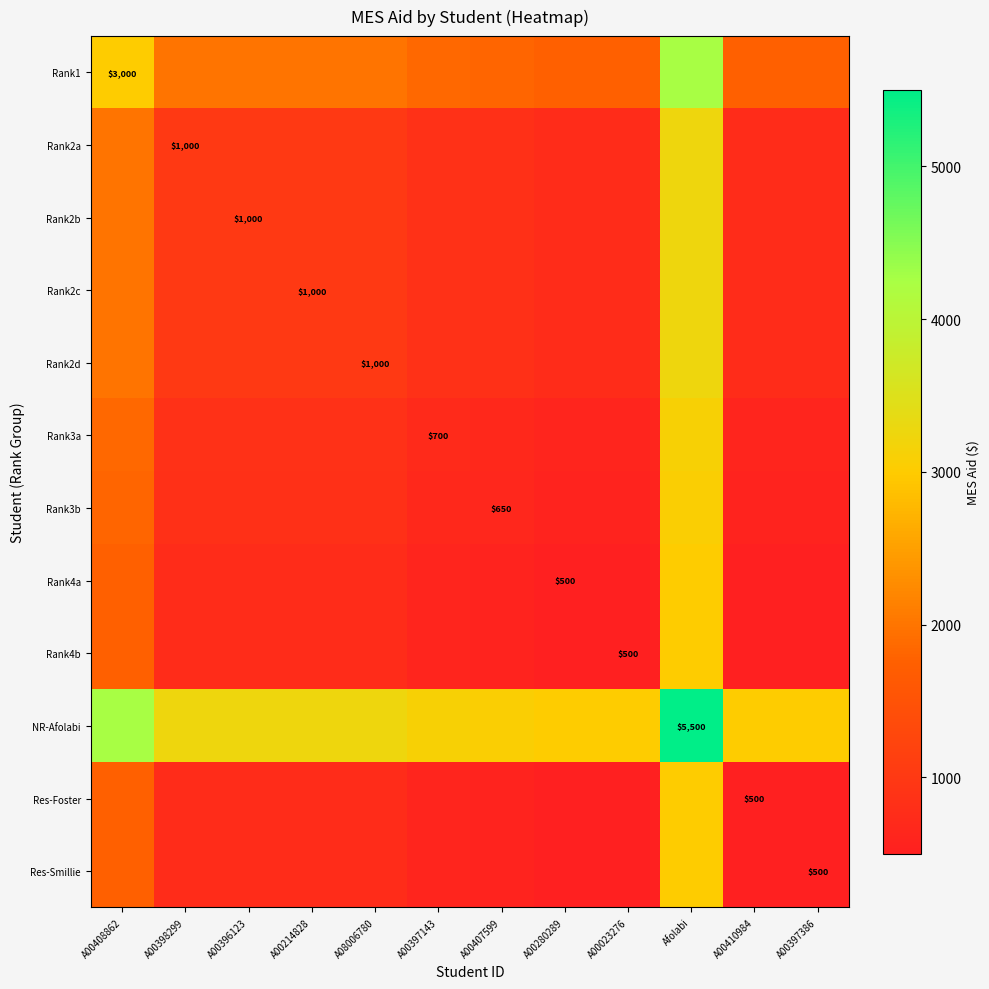

What is the difference between the Res-Smillie values at A00408862 and A00023276?

1250